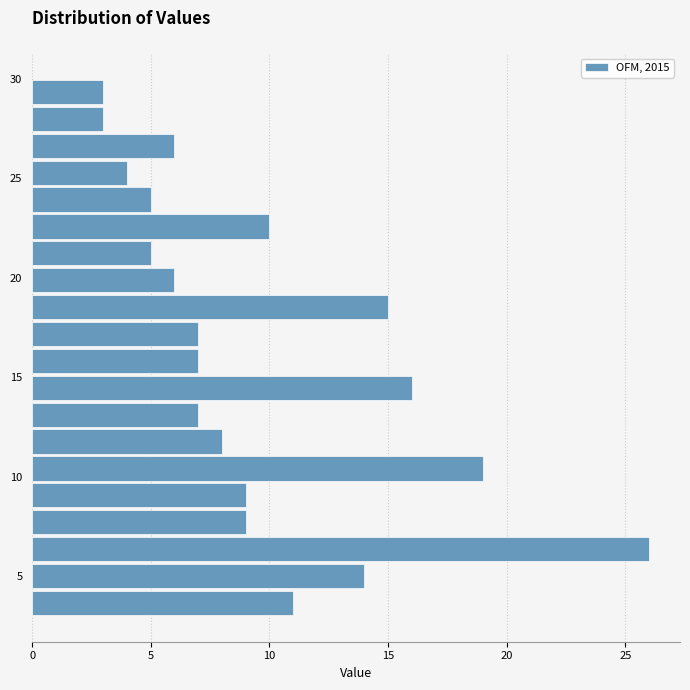

Around what value on the y-axis is the longest bar? Give the approximate position of its centre, as read against the axis.

6.5